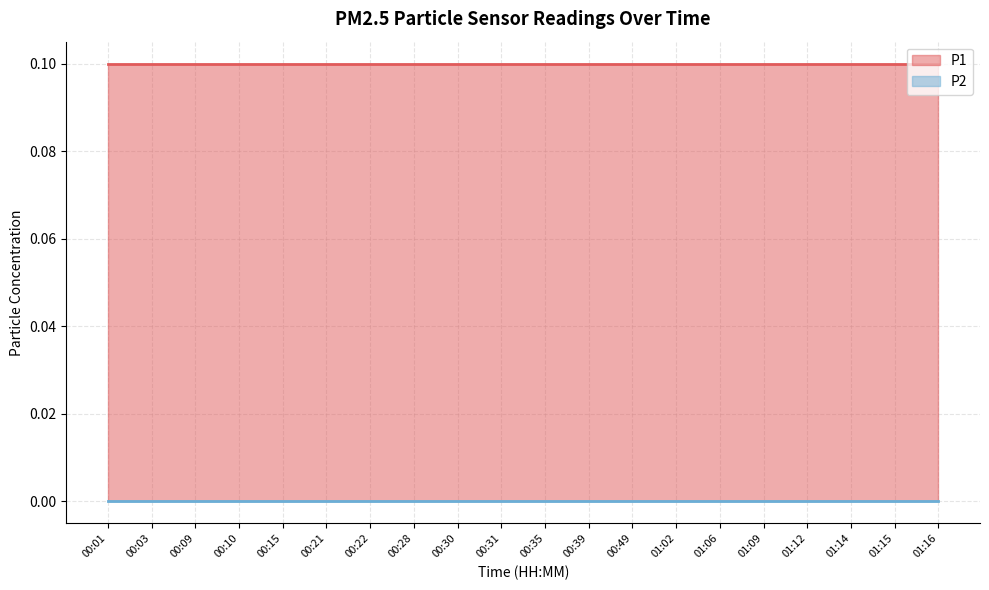

What is the difference between the highest and lowest values at 01:09?

0.1